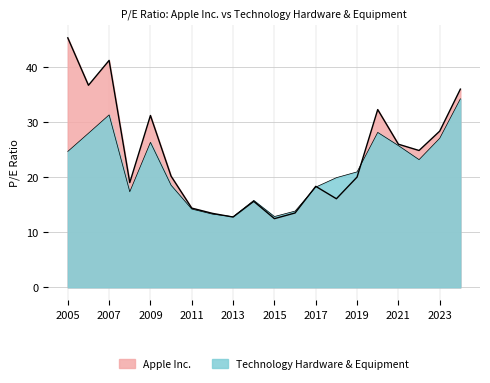

True or false: Technology Hardware & Equipment has a value of 39.5 at 2020.

False